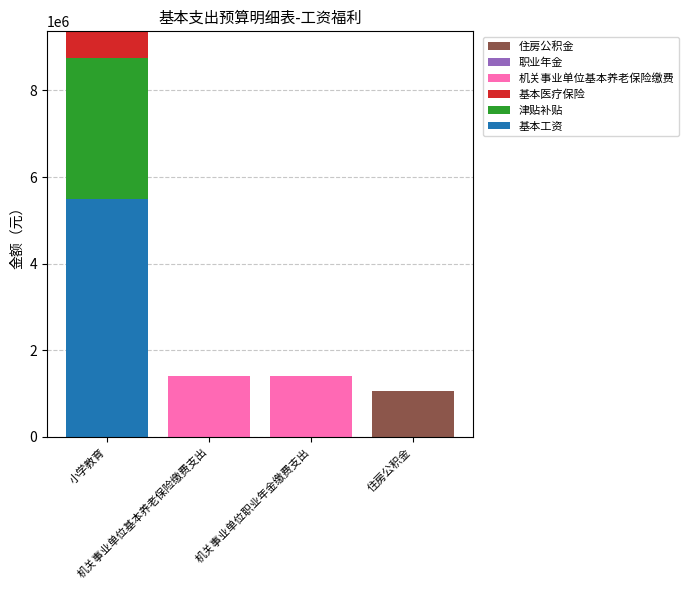

What is the maximum value for 基本工资?

5501592.0